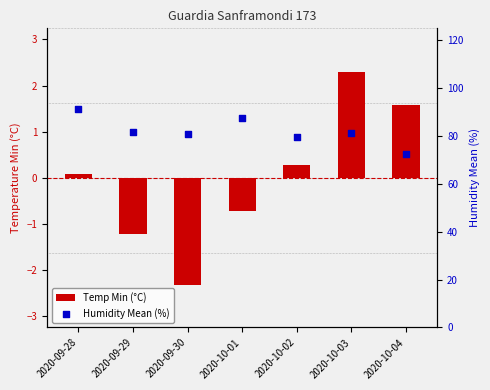

Is the value of Temp Min (°C) at 2020-09-29 greater than the value of Humidity Mean (%) at 2020-10-02?

No